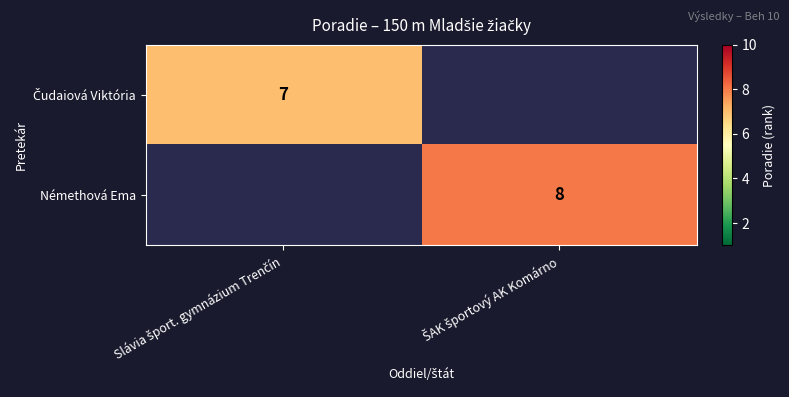

How many series are shown in this chart?

2